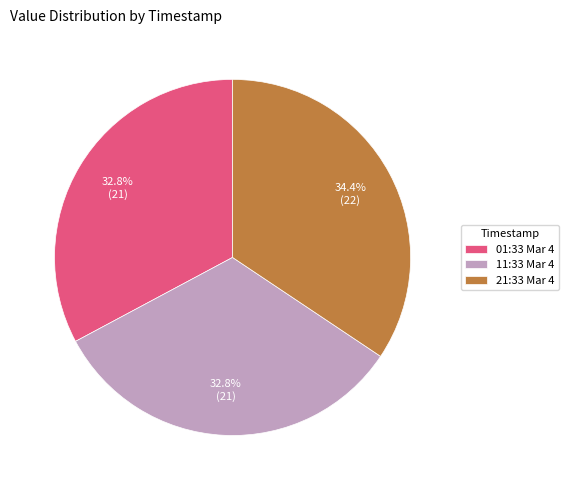

What is the ratio of the value at 01:33 Mar 4 to the value at 11:33 Mar 4?

1.0